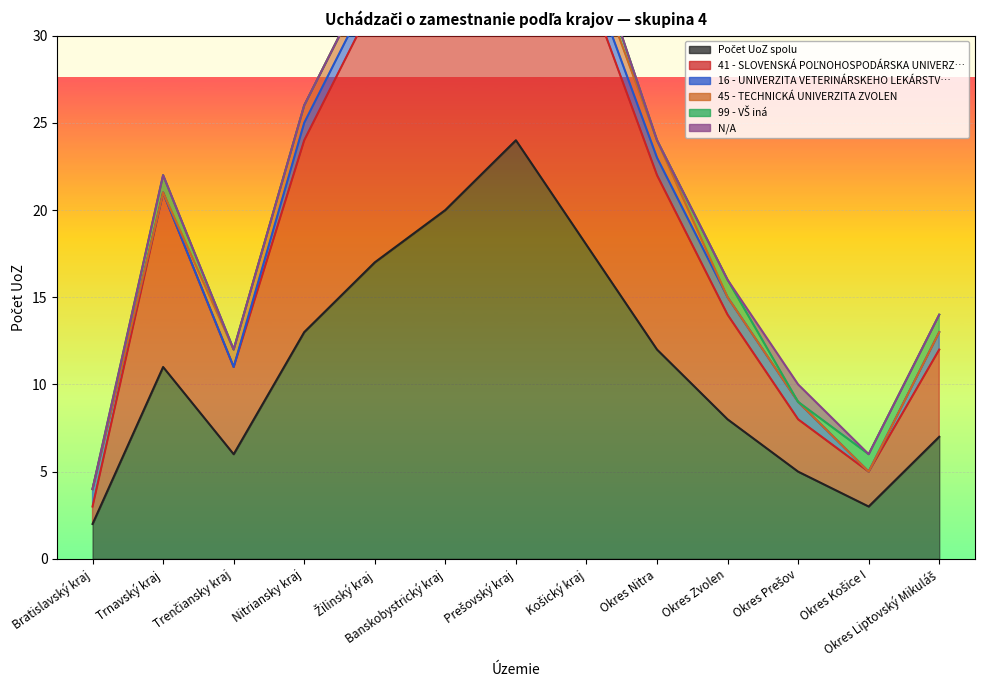

What is the sum of the 41 - SLOVENSKÁ POĽNOHOSPODÁRSKA UNIVERZ… values at Bratislavský kraj and Okres Nitra?

11